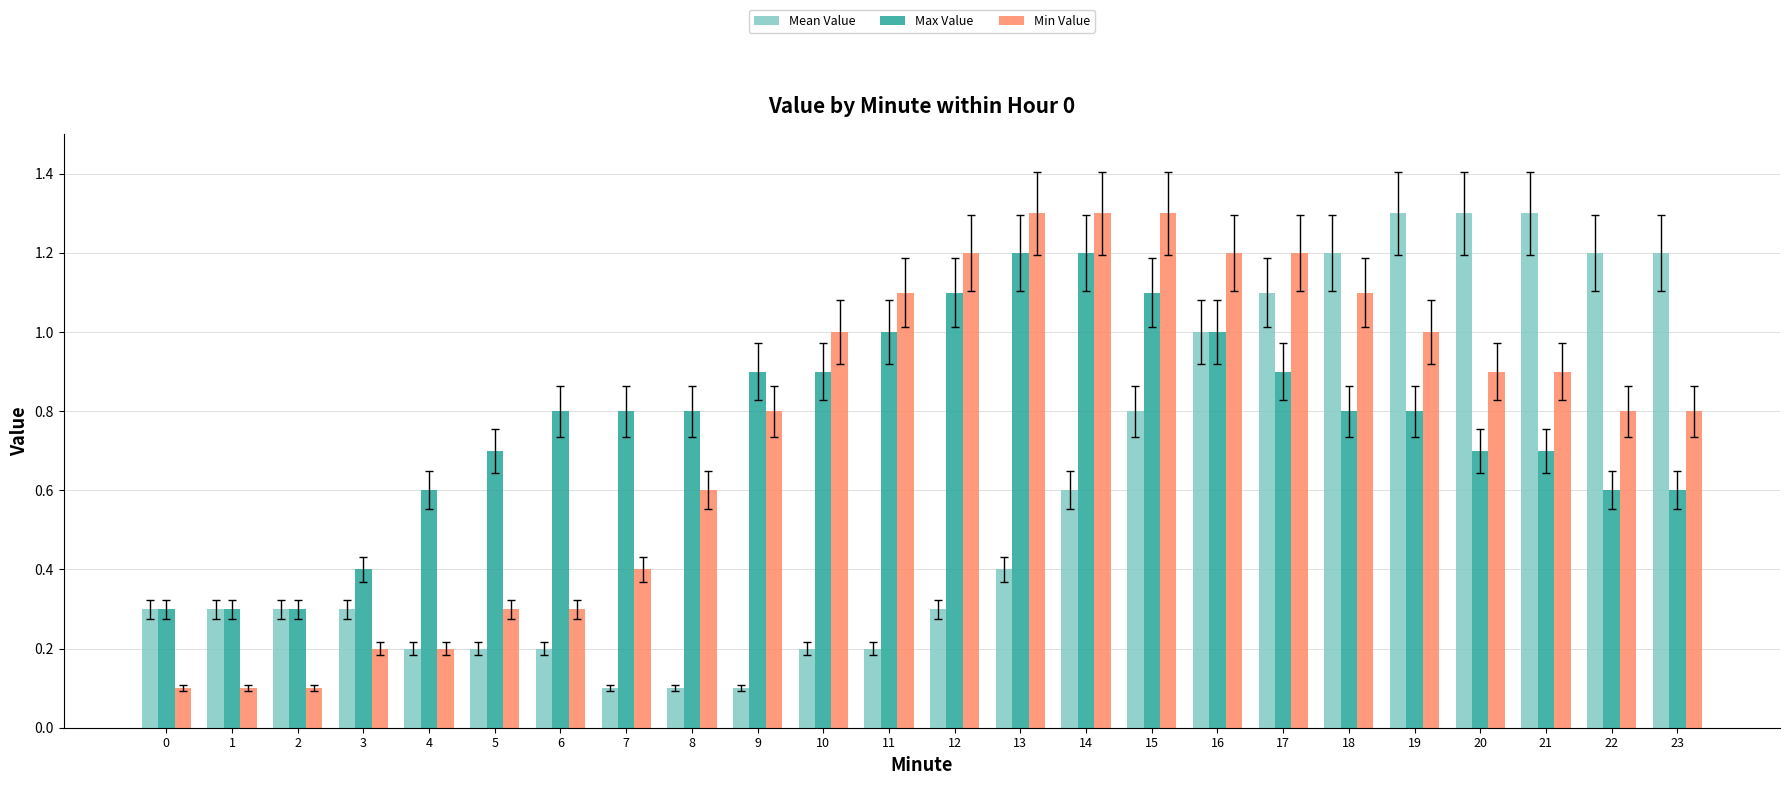

What is the spread (max minus min) of values at 17?

0.3